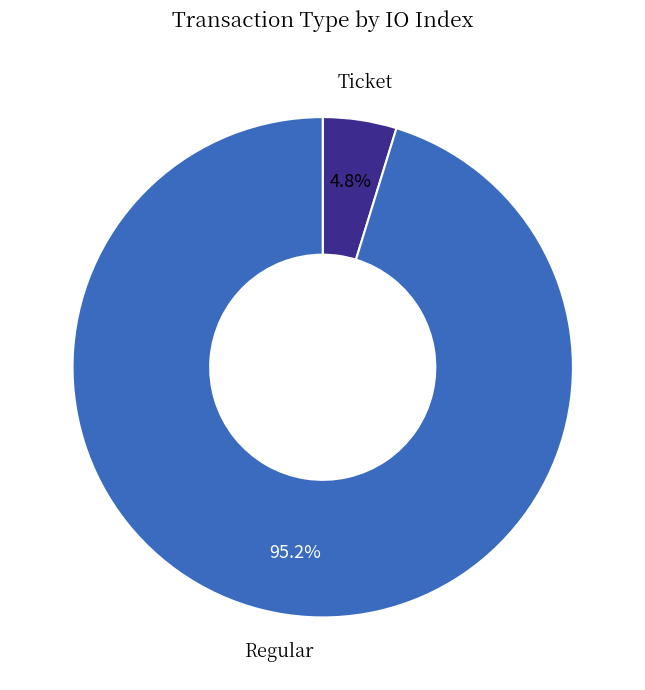

Is there a majority slice in this chart?

Yes